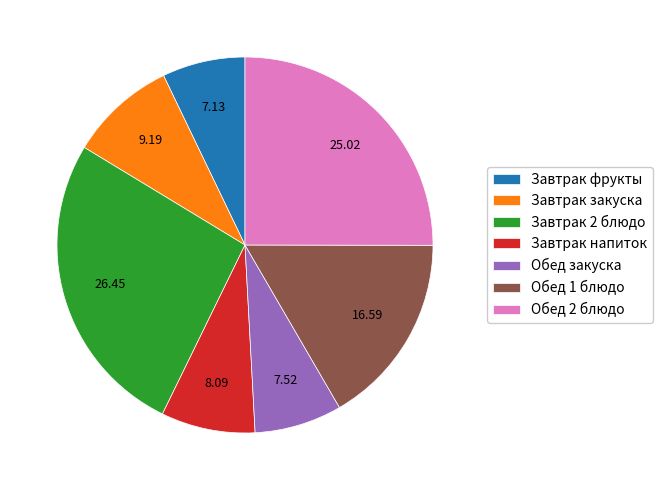

Do Обед 1 блюдо and Завтрак закуска together represent more than half of the pie?

No